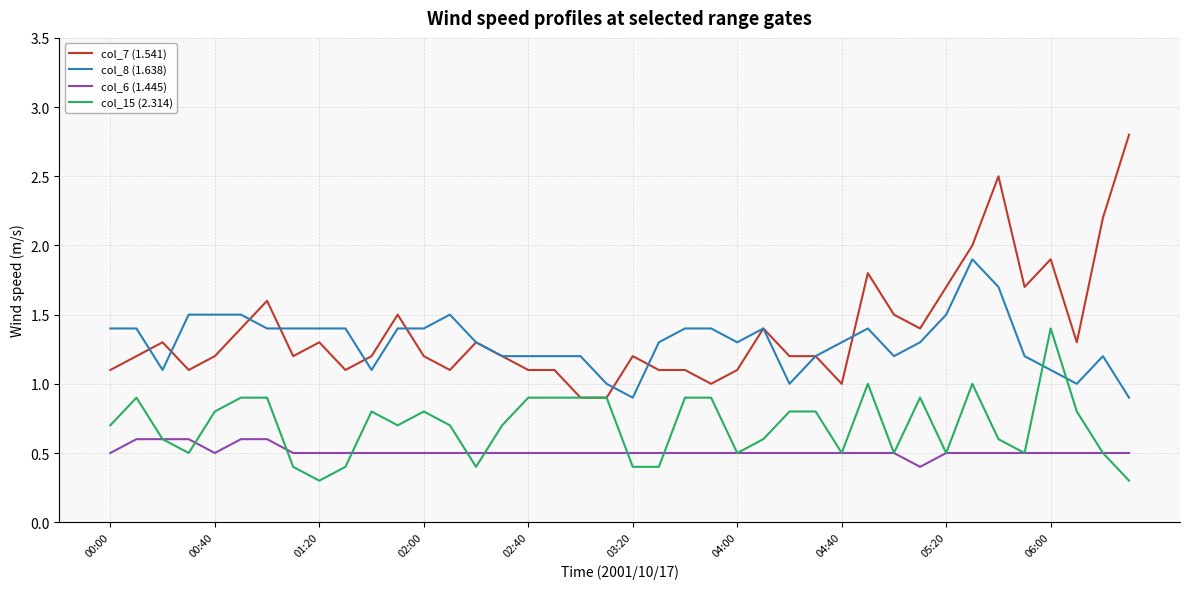

True or false: col_6 (1.445) and col_8 (1.638) intersect in this chart.

False